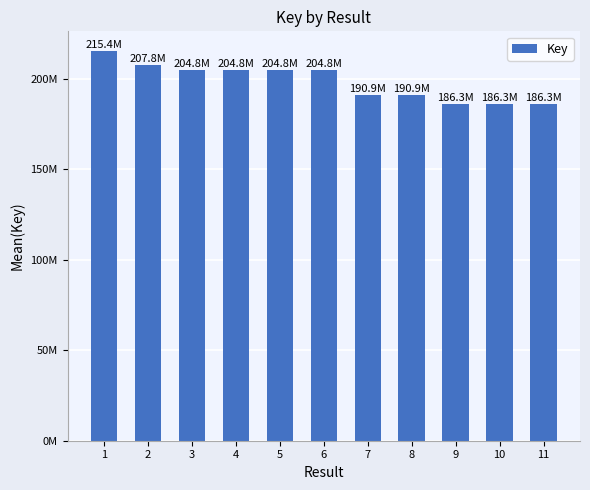

Reading left to right, transcribe all the data shown in this chart.

1=215402166	2=207766767	3=204797761	4=204797815	5=204797356	6=204797612	7=190947324	8=190947671	9=186294435	10=186293519	11=186293199